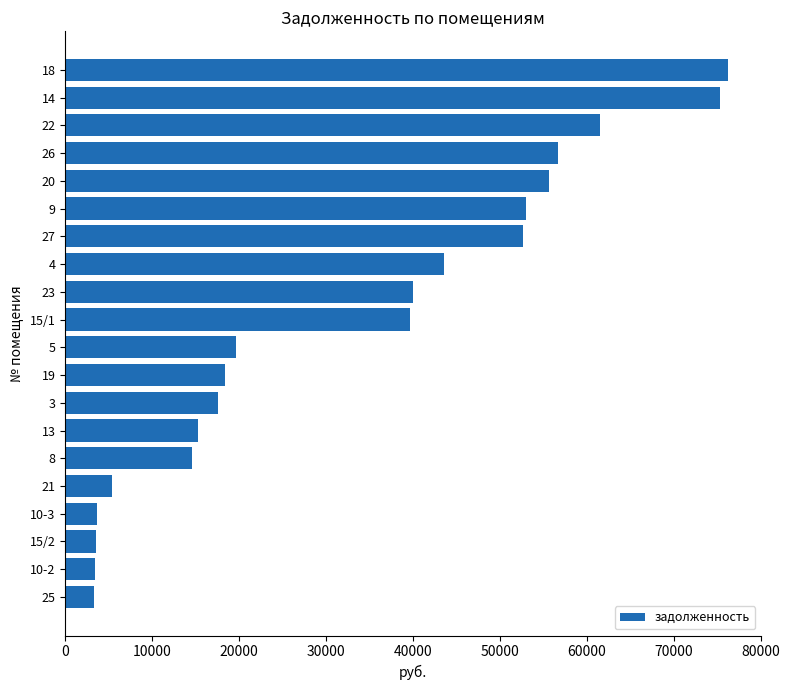

What is the change in value from 10-2 to 9?

+49608.9